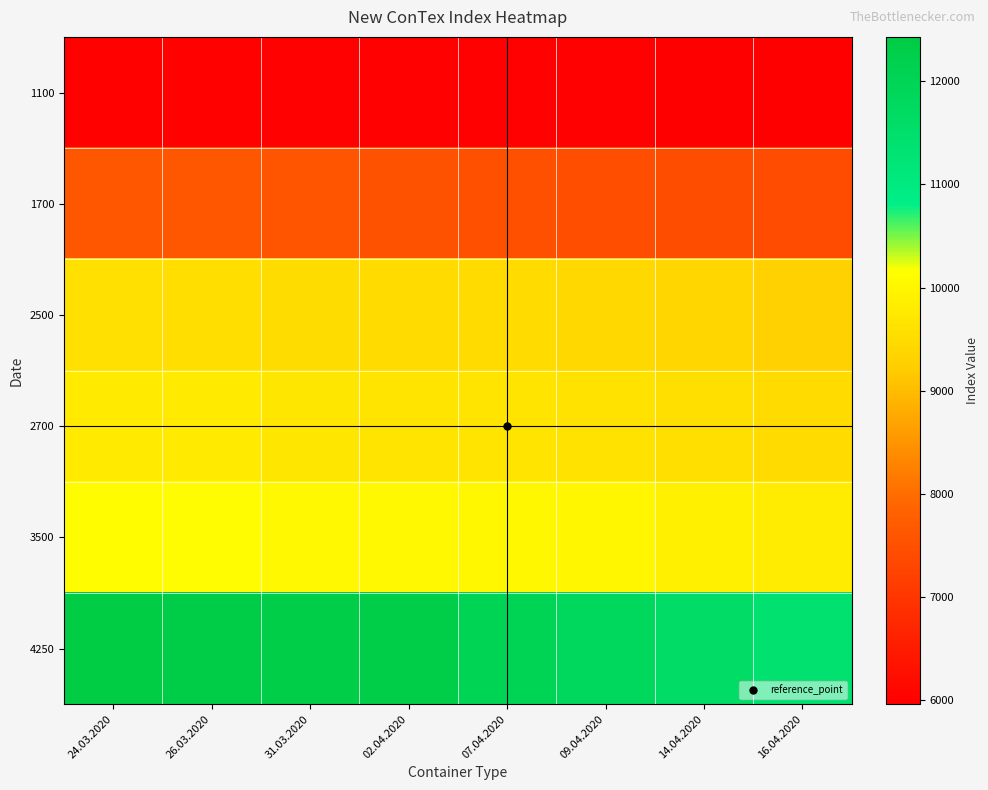

Count the number of categories in the chart.

8